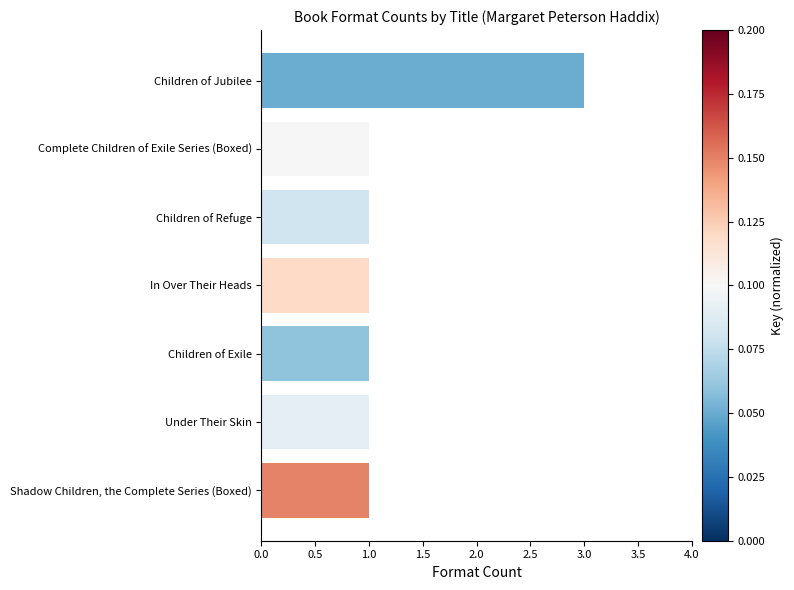

What is the label of the 6th bar from the top?

Under Their Skin